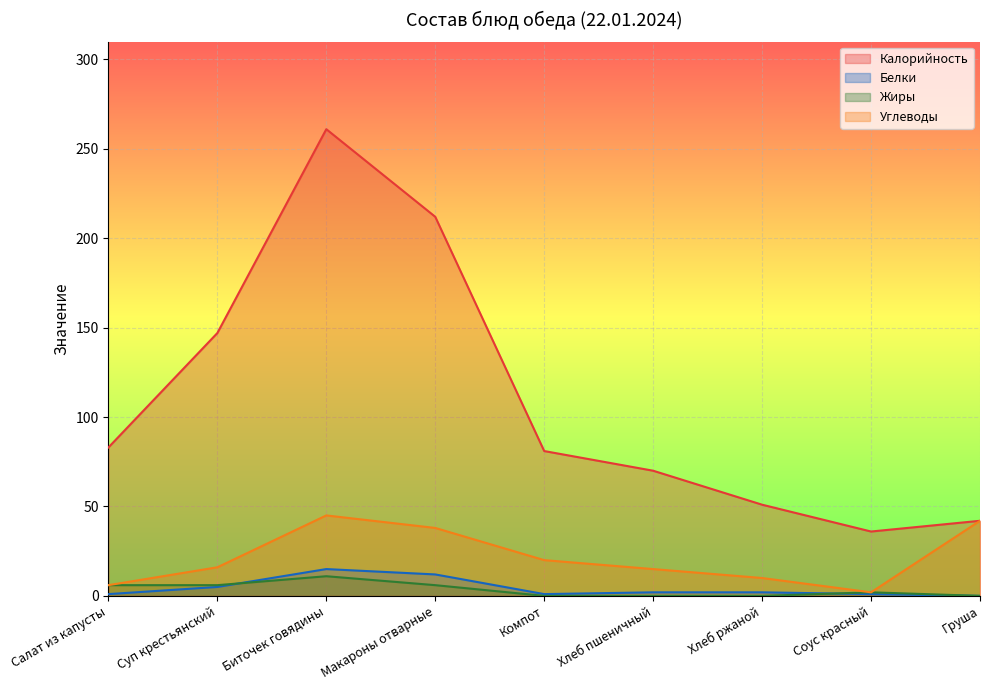

What are all the series names shown in the legend?

Калорийность, Белки, Жиры, Углеводы